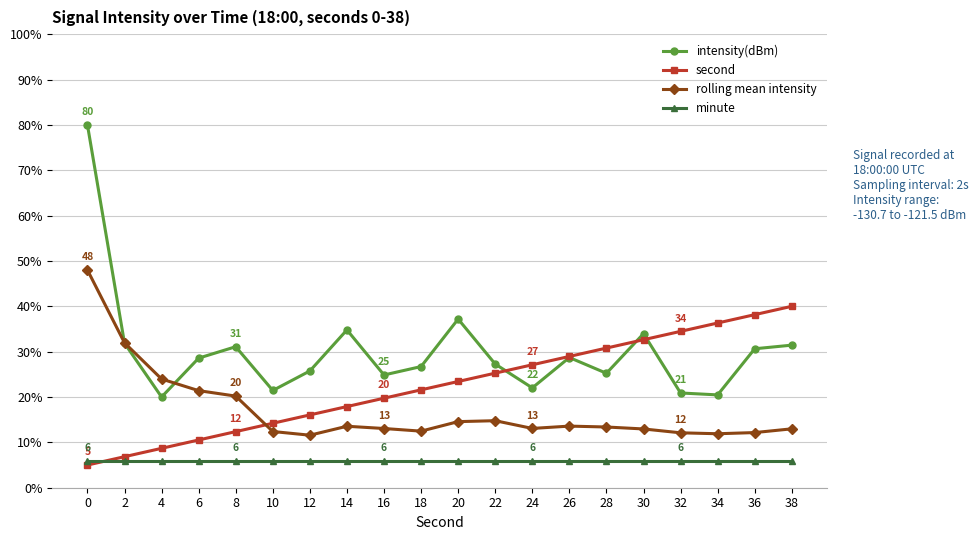

What is the average value of the rolling mean intensity series?

17.0